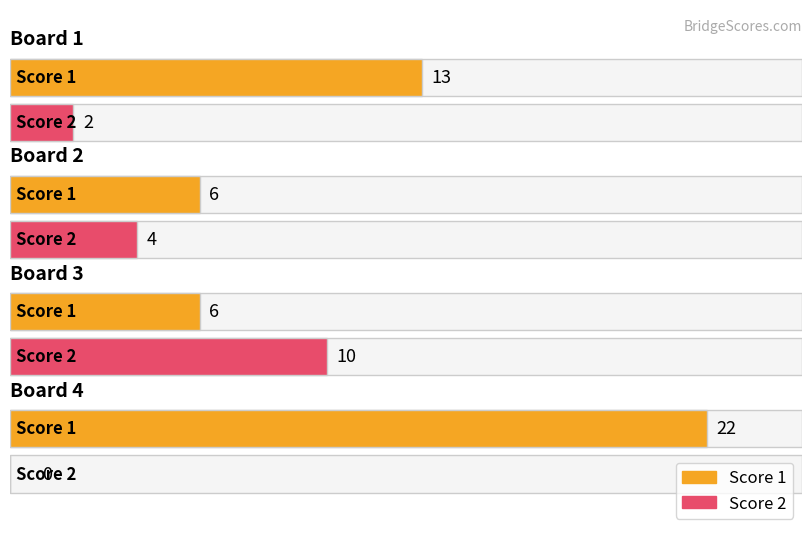

How many values in the Score 2 series are below 4?

2